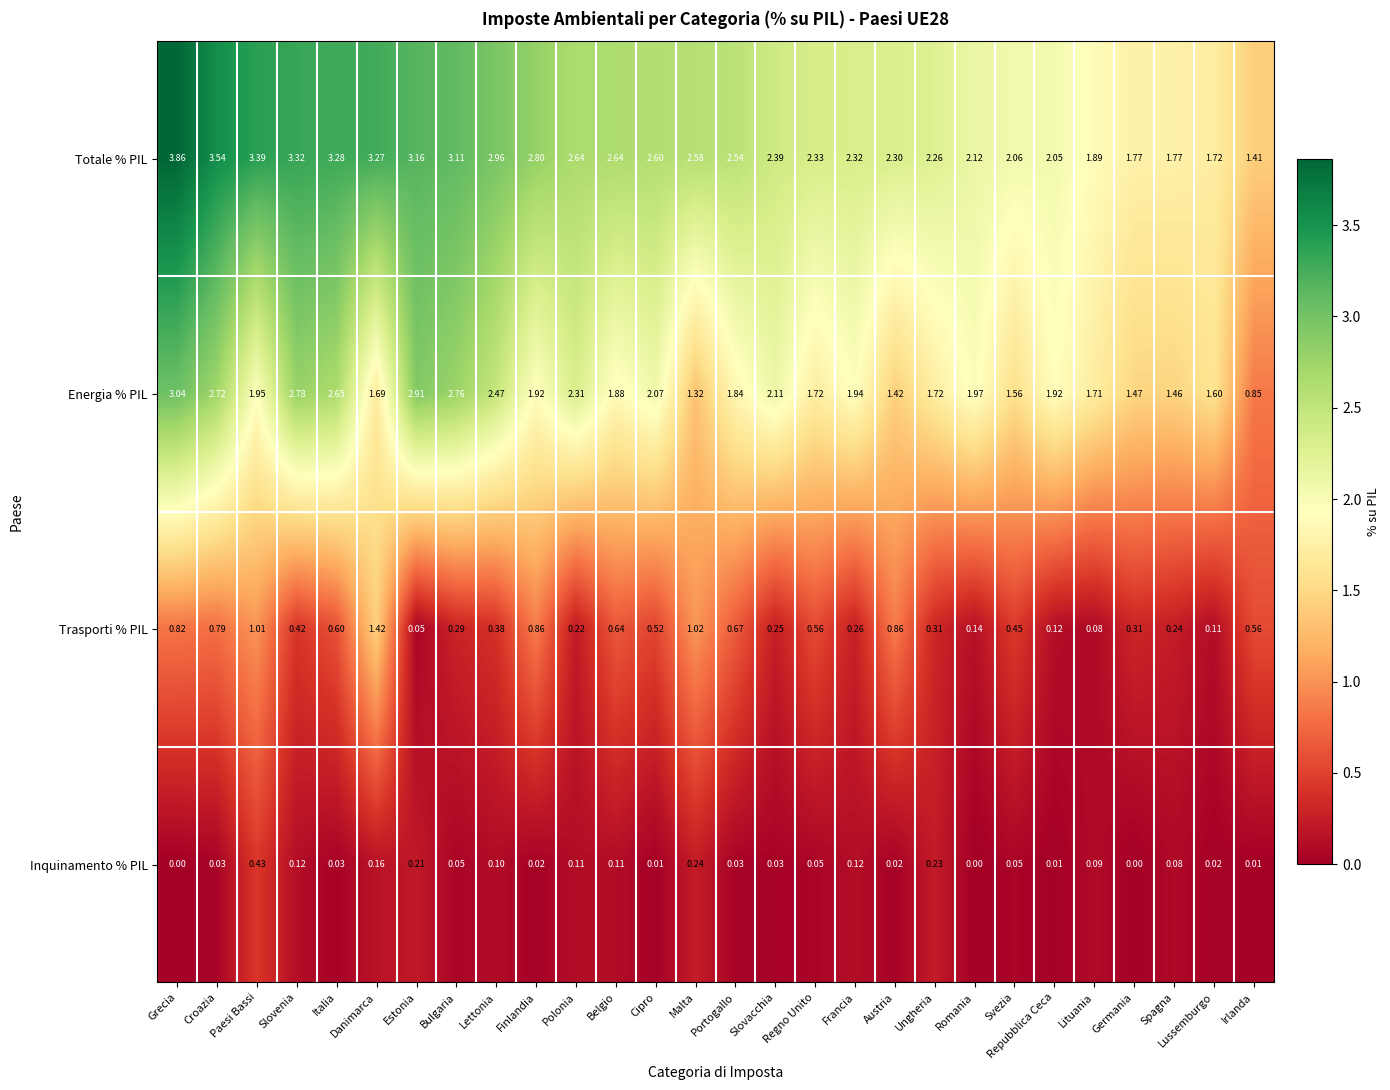

Between Italia and Portogallo, which series saw the biggest shift?

Energia % PIL